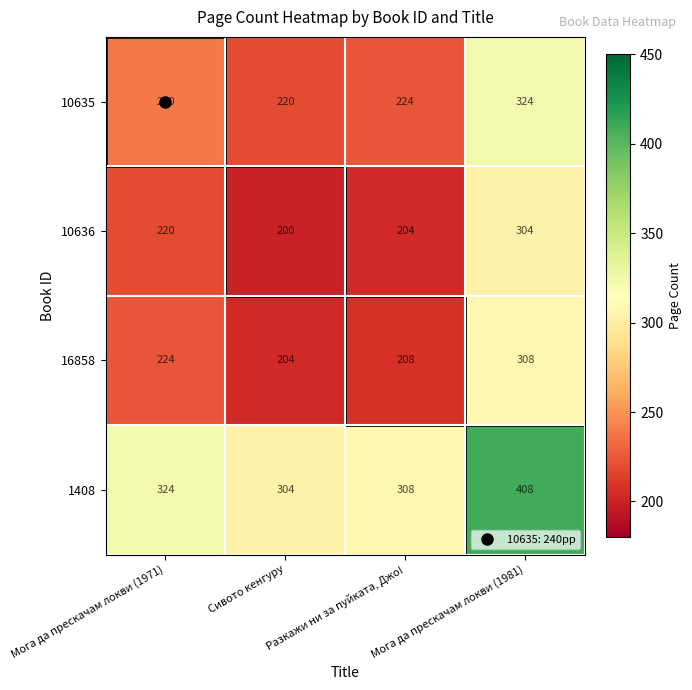

True or false: 10636 has a value of 220 at Мога да прескачам локви (1971).

True